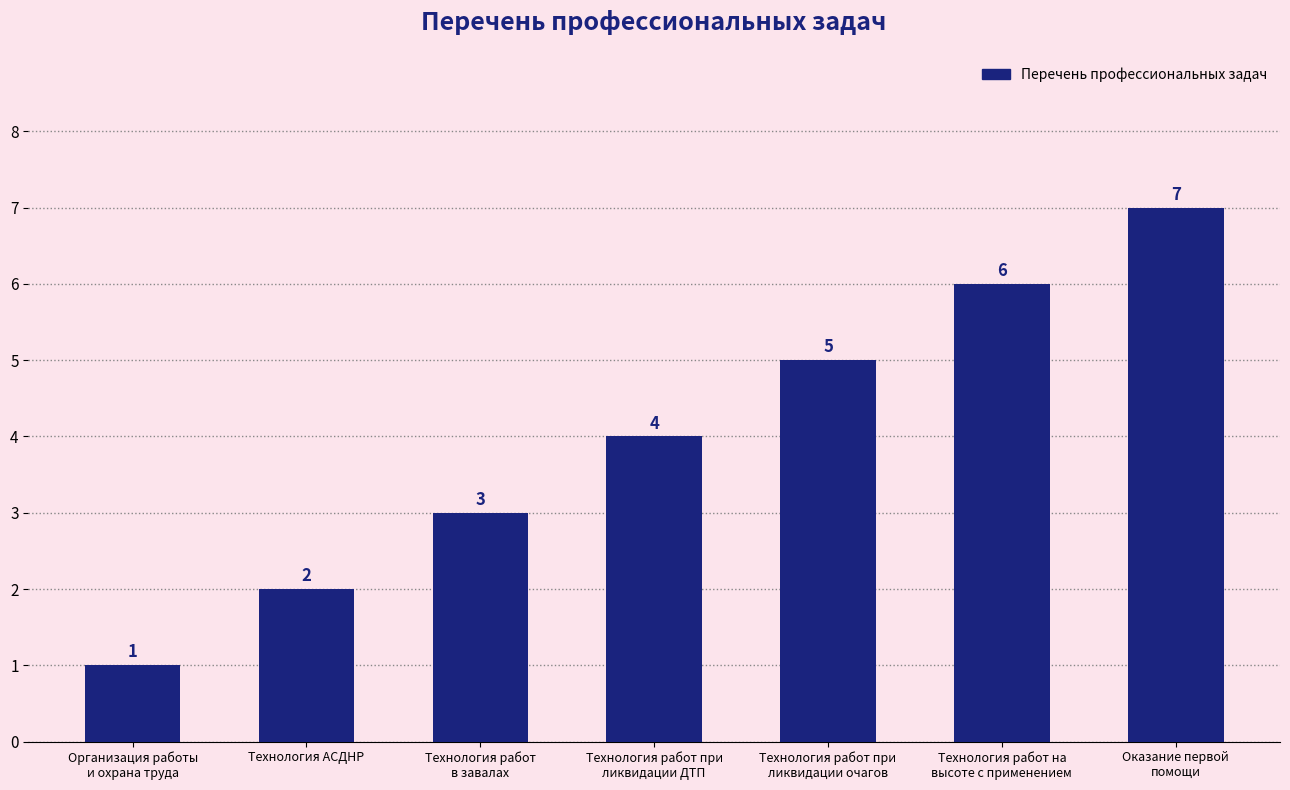

Reading left to right, what are all the values shown in this chart?

1	2	3	4	5	6	7